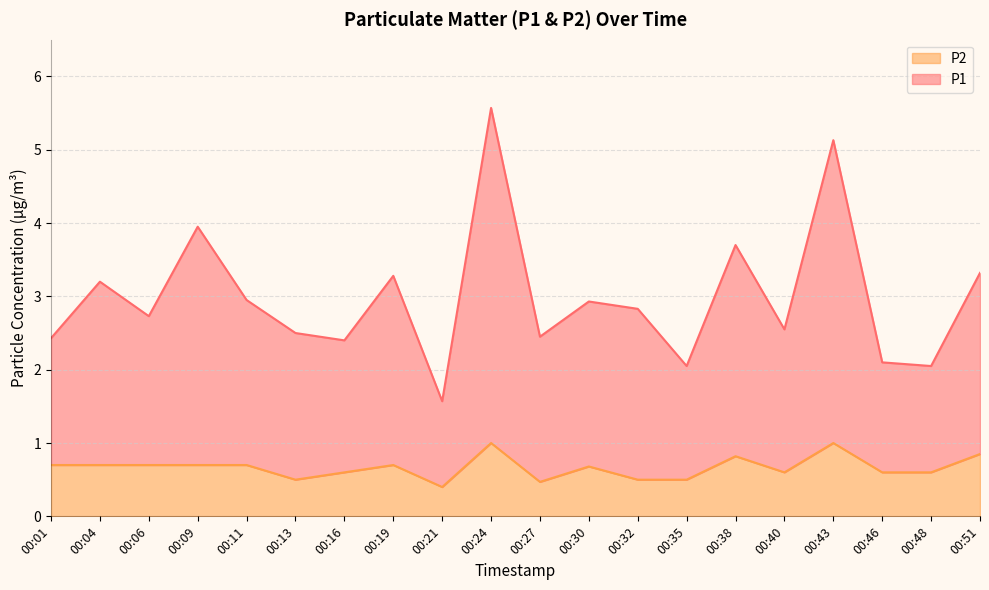

True or false: P1 and P2 cross at least once.

False